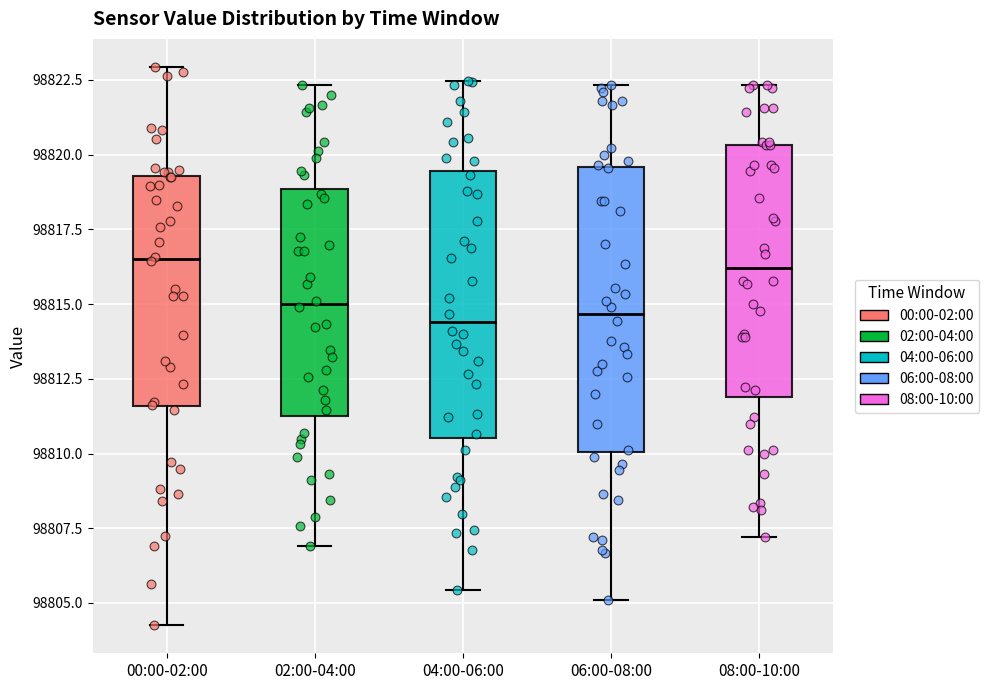

Which box is the tallest, from its lower edge to its upper edge?

06:00-08:00